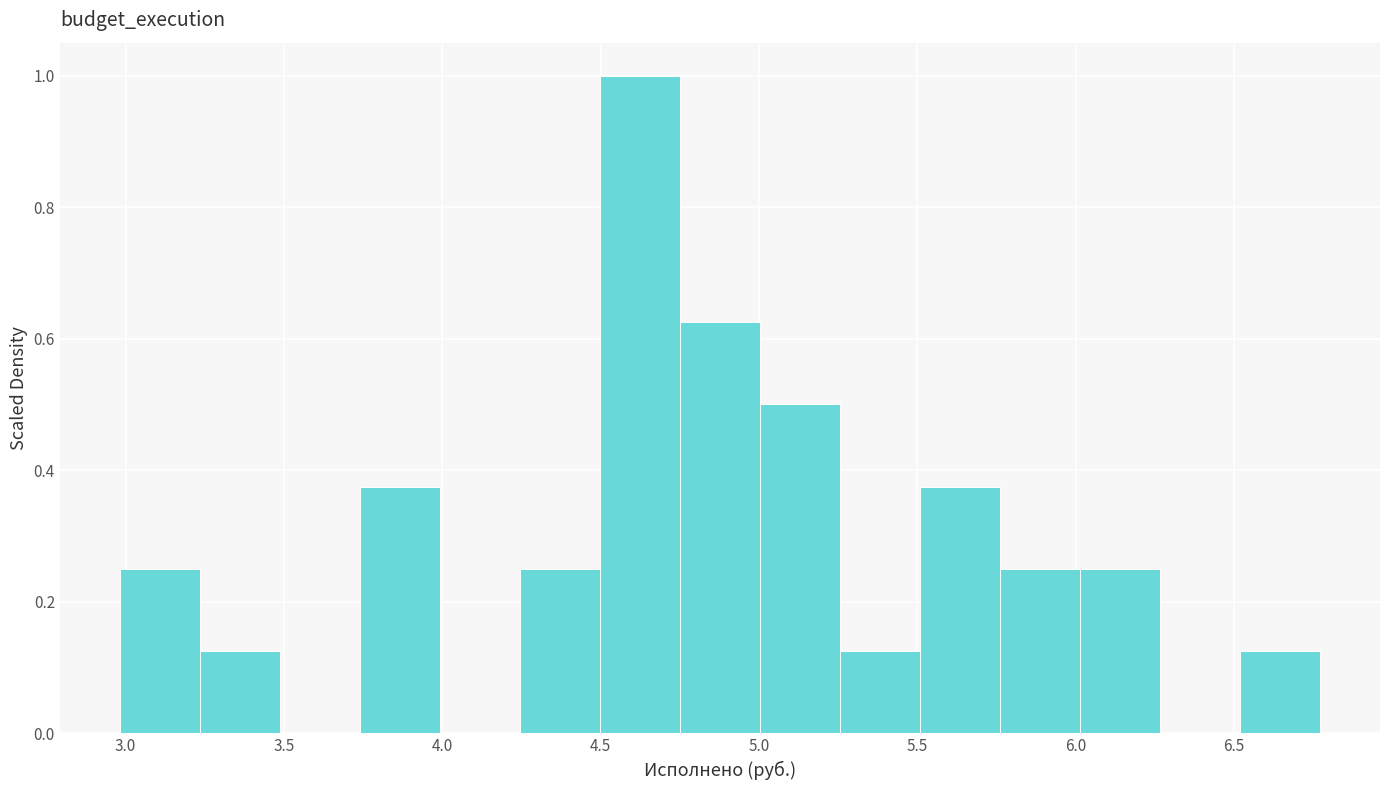

Reading left to right, list every bar in this chart as the range it spans on the x-axis followed by its height. Neither the bar edges nor the heights are printed on the chart, so give them approximately, as read against the axes.

3.00 to 3.25: 0.26
3.25 to 3.50: 0.12
3.50 to 3.75: 0
3.75 to 4.00: 0.38
4.00 to 4.25: 0
4.25 to 4.50: 0.26
4.50 to 4.75: 1.00
4.75 to 5.00: 0.62
5.00 to 5.25: 0.50
5.25 to 5.50: 0.12
5.50 to 5.75: 0.38
5.75 to 6.00: 0.26
6.00 to 6.25: 0.26
6.25 to 6.50: 0
6.50 to 6.75: 0.12